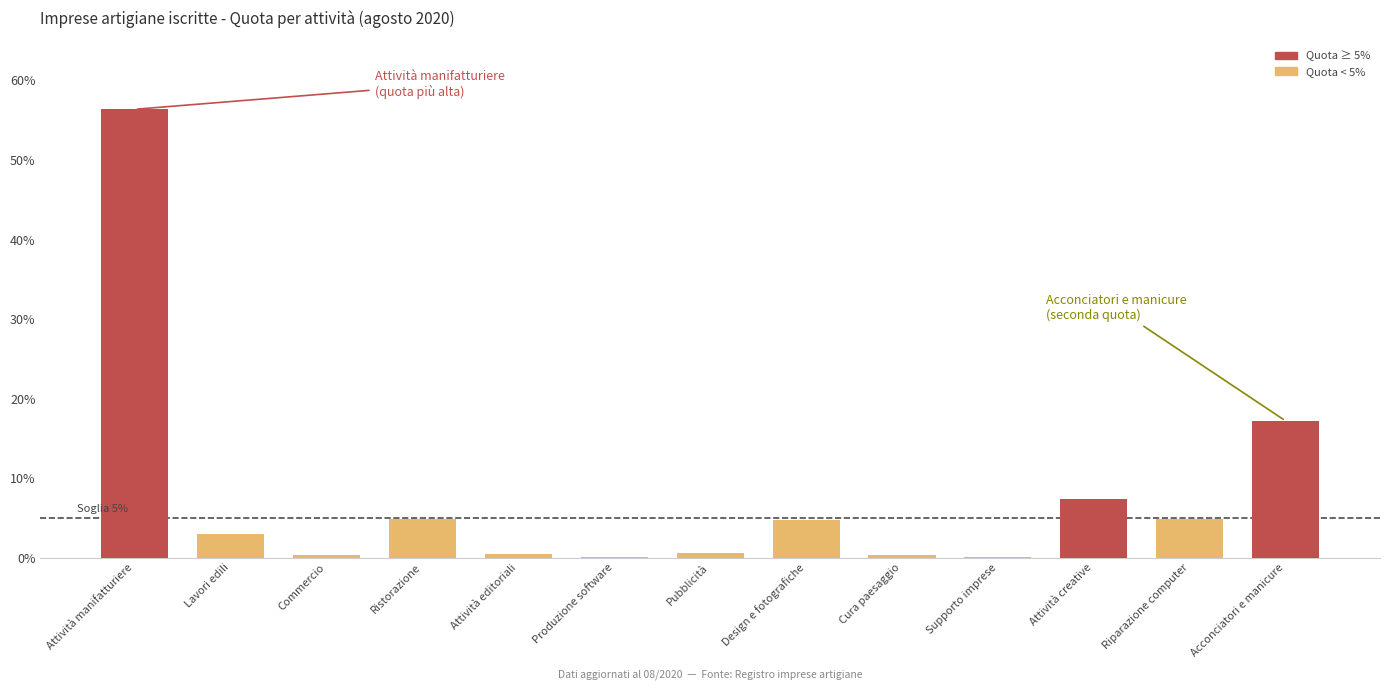

Are the bars horizontal?

No